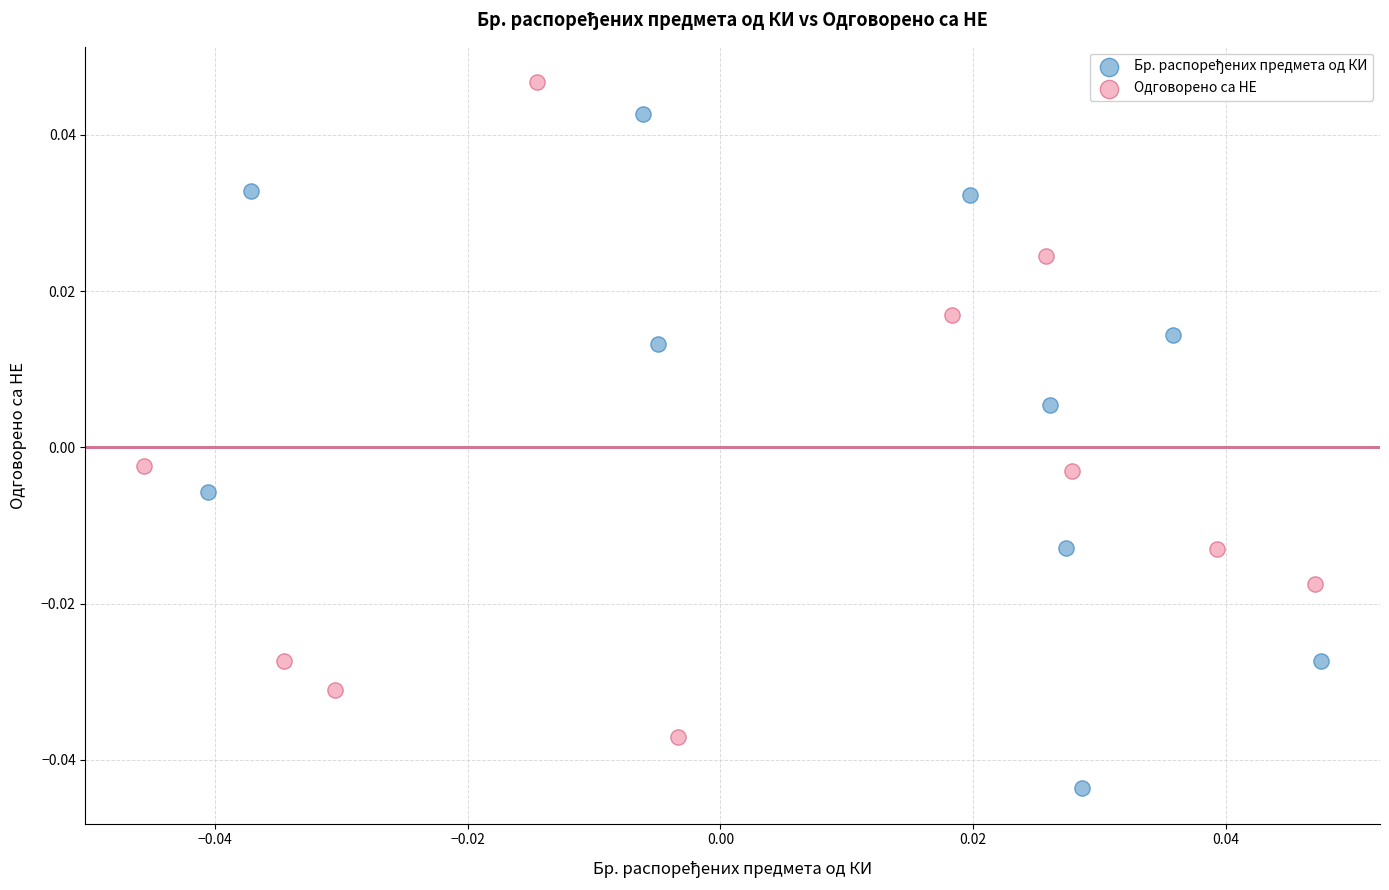

Which series contains the highest Y value?

Одговорено са НЕ